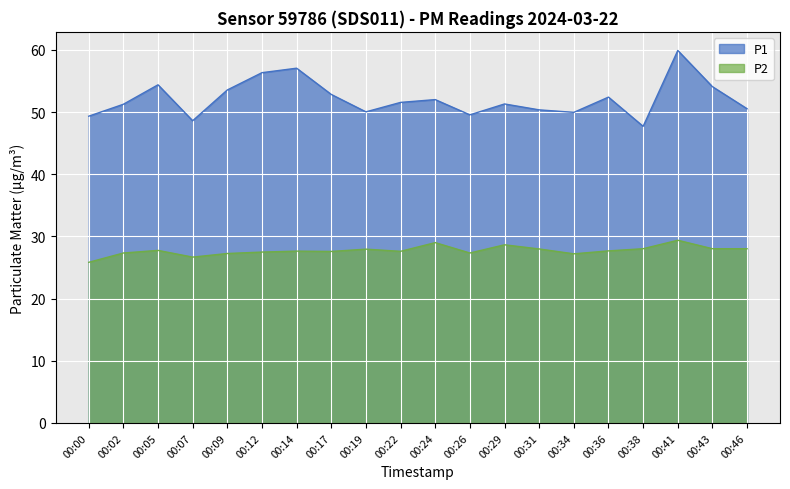

True or false: P1 has more than 1 points higher than both neighbors.

True